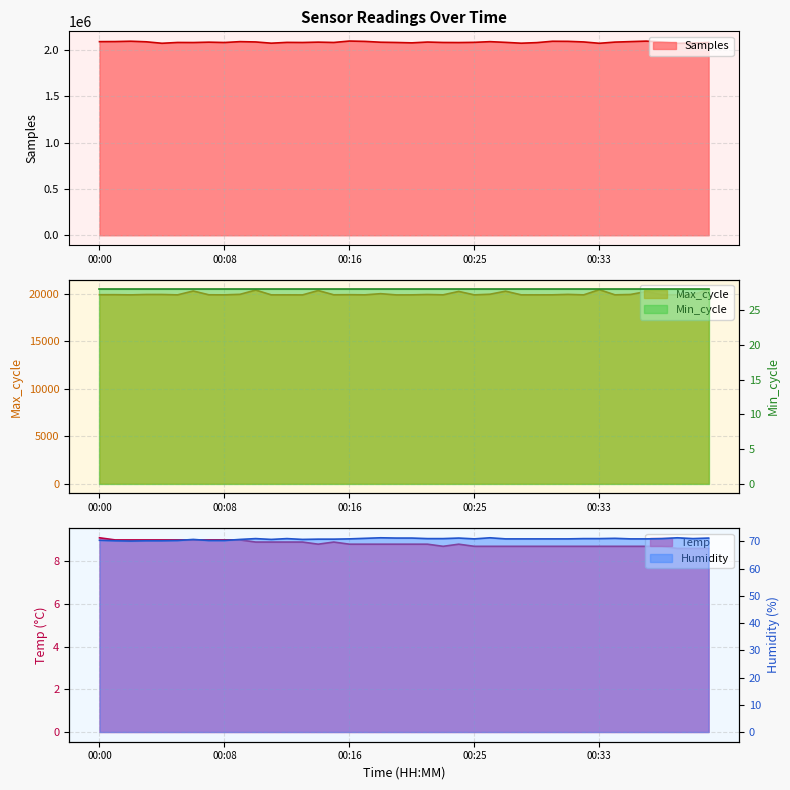

What is the value of the Samples point at the 14th from the left?

2081379.0